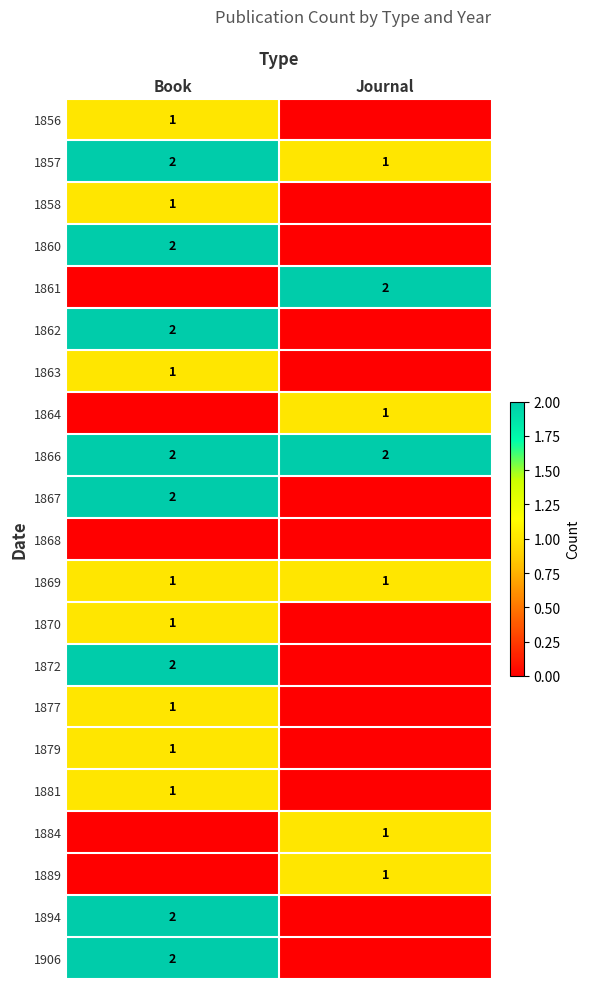

What is the difference between the highest and lowest values at Book?

2